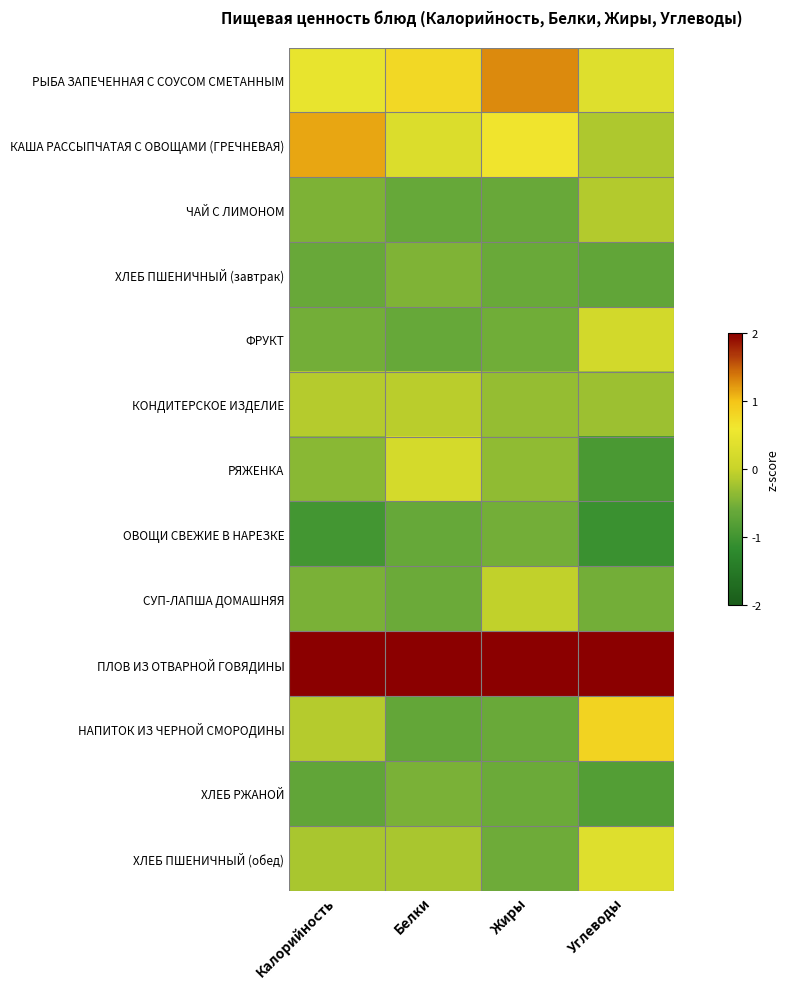

Reading left to right, list all the values displayed in this chart.

РЫБА ЗАПЕЧЕННАЯ С СОУСОМ СМЕТАННЫМ: Калорийность=0.5	Белки=0.8	Жиры=1.3	Углеводы=0.3
КАША РАССЫПЧАТАЯ С ОВОЩАМИ (ГРЕЧНЕВАЯ): Калорийность=1.2	Белки=0.3	Жиры=0.6	Углеводы=-0.2
ЧАЙ С ЛИМОНОМ: Калорийность=-0.5	Белки=-0.6	Жиры=-0.6	Углеводы=-0.1
ХЛЕБ ПШЕНИЧНЫЙ (завтрак): Калорийность=-0.6	Белки=-0.5	Жиры=-0.6	Углеводы=-0.7
ФРУКТ: Калорийность=-0.5	Белки=-0.6	Жиры=-0.6	Углеводы=0.2
КОНДИТЕРСКОЕ ИЗДЕЛИЕ: Калорийность=-0.1	Белки=-0.1	Жиры=-0.3	Углеводы=-0.3
РЯЖЕНКА: Калорийность=-0.4	Белки=0.2	Жиры=-0.4	Углеводы=-0.9
ОВОЩИ СВЕЖИЕ В НАРЕЗКЕ: Калорийность=-1.0	Белки=-0.6	Жиры=-0.5	Углеводы=-1.1
СУП-ЛАПША ДОМАШНЯЯ: Калорийность=-0.5	Белки=-0.6	Жиры=-0.0	Углеводы=-0.5
ПЛОВ ИЗ ОТВАРНОЙ ГОВЯДИНЫ: Калорийность=2.9	Белки=3.1	Жиры=2.9	Углеводы=2.9
НАПИТОК ИЗ ЧЕРНОЙ СМОРОДИНЫ: Калорийность=-0.1	Белки=-0.7	Жиры=-0.6	Углеводы=0.8
ХЛЕБ РЖАНОЙ: Калорийность=-0.7	Белки=-0.5	Жиры=-0.6	Углеводы=-0.8
ХЛЕБ ПШЕНИЧНЫЙ (обед): Калорийность=-0.2	Белки=-0.2	Жиры=-0.6	Углеводы=0.3